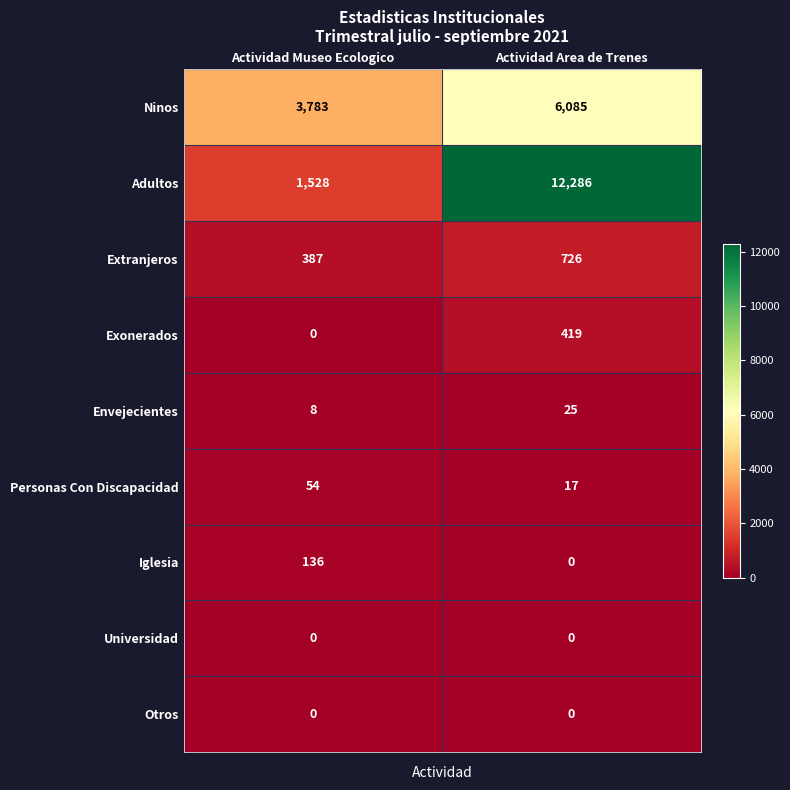

What is the total value across all series at Actividad Museo Ecologico?

5896